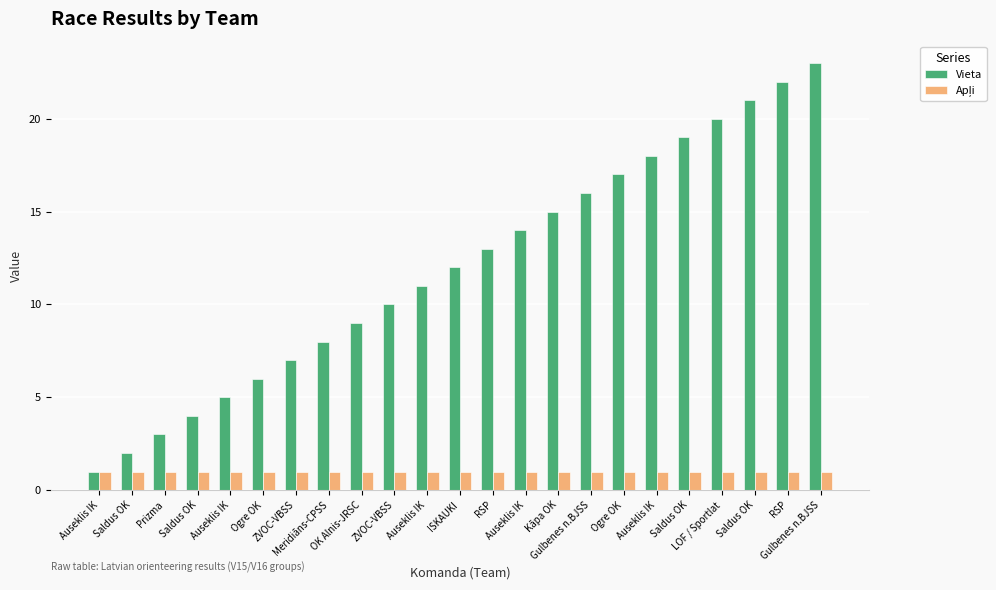

How many bars are there in each group?

2